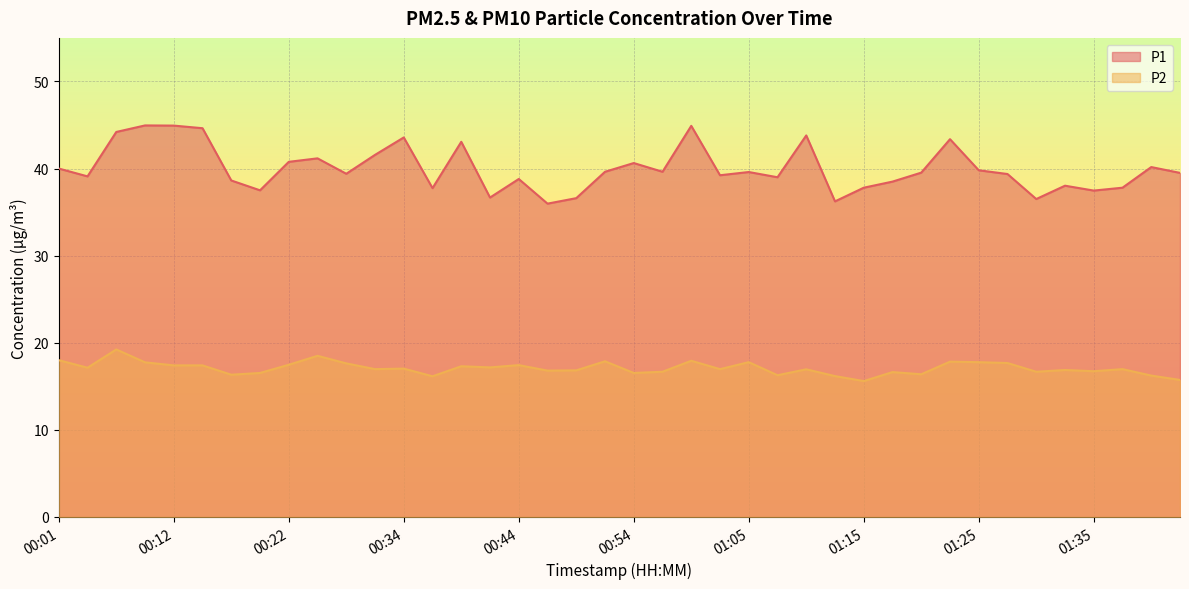

Count the number of data series in this chart.

2